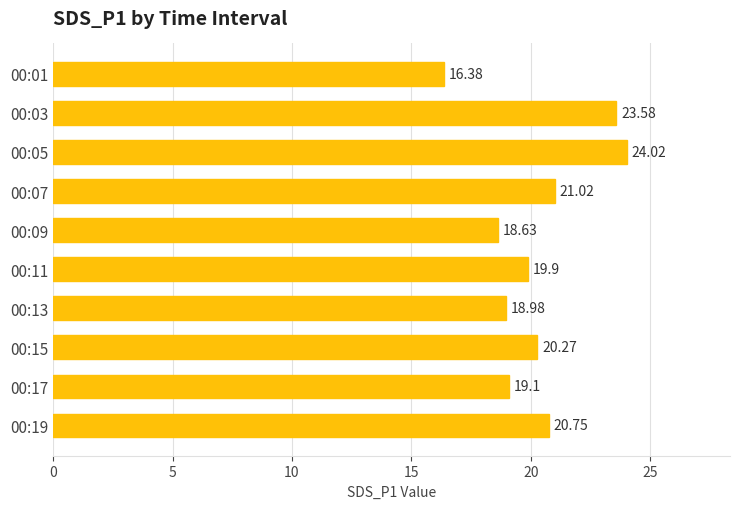

List the labels in order of value, smallest first.

00:01, 00:09, 00:13, 00:17, 00:11, 00:15, 00:19, 00:07, 00:03, 00:05